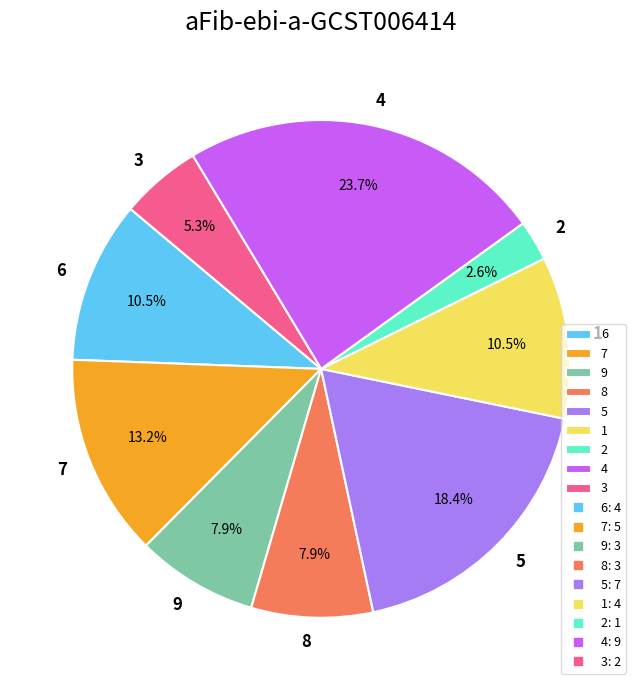

Does 6 represent more than half of the total?

No